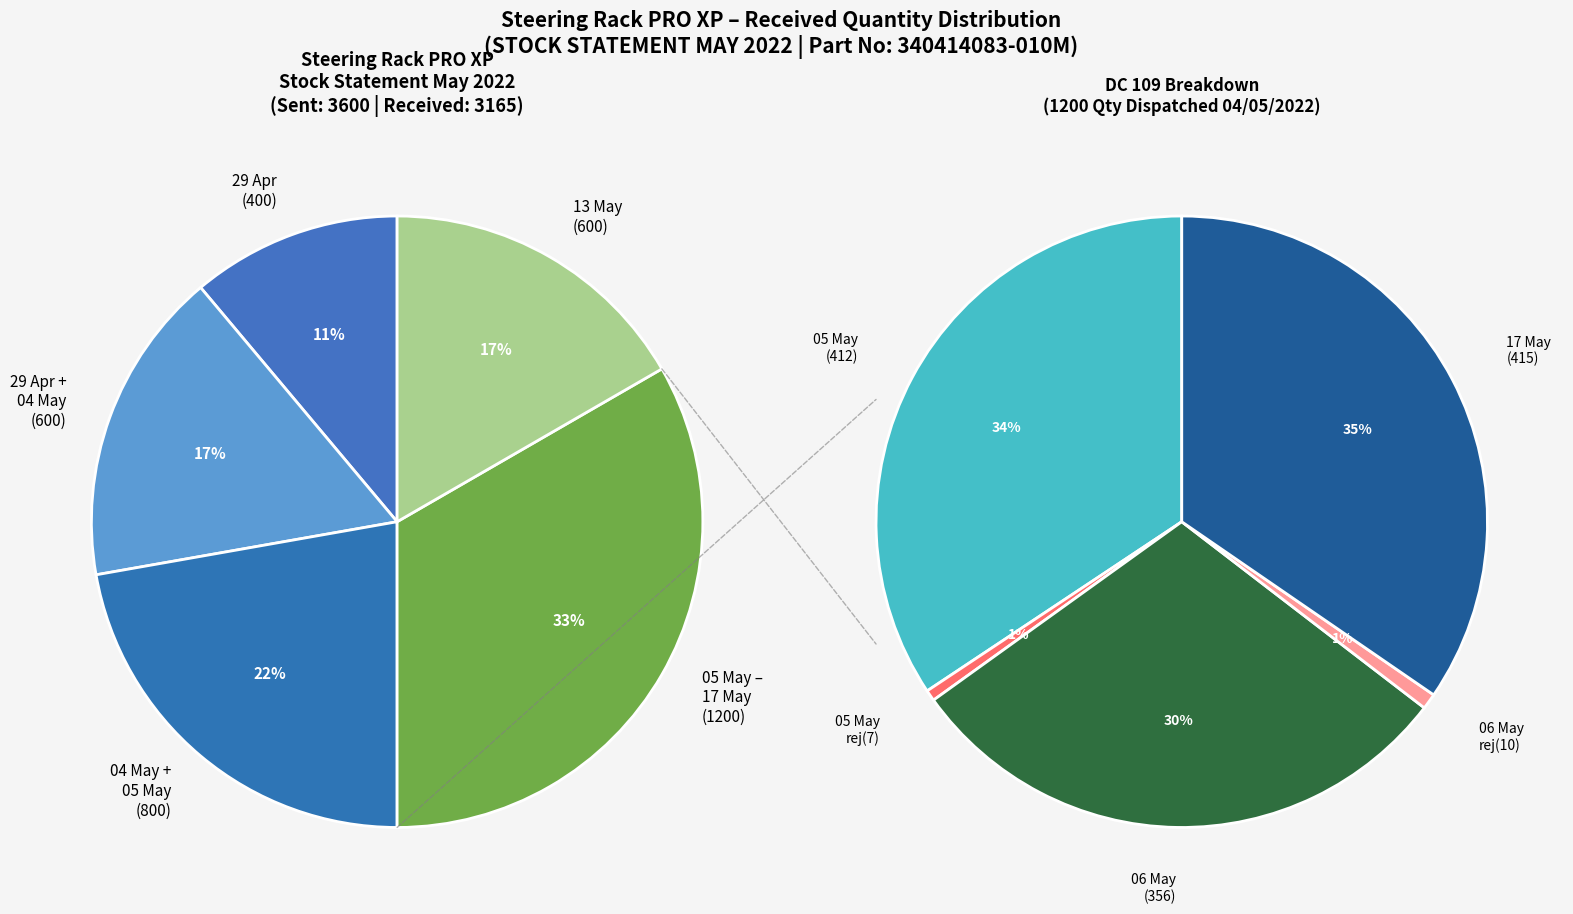

What is the ratio of the value at 17/05/2022 to the value at 04/05/2022?

2.2